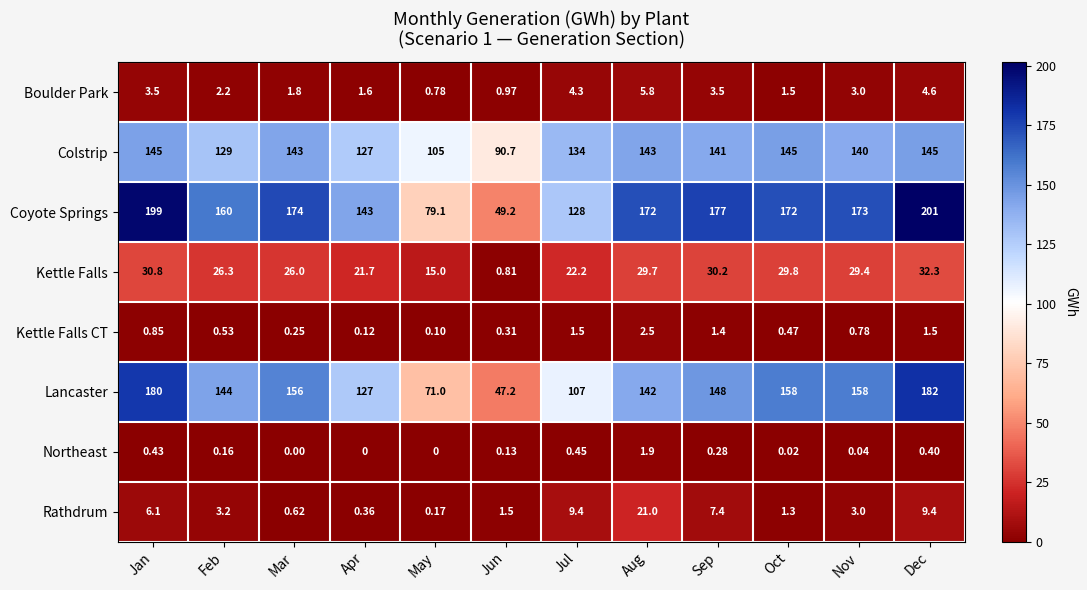

At which category is the sum across all series the highest?

Dec